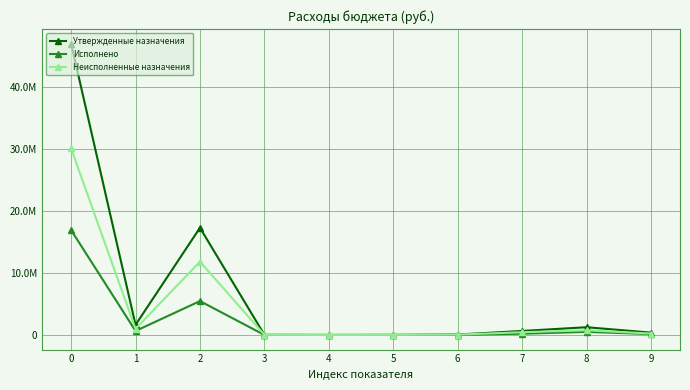

Which series has the largest total across all categories?

Утвержденные назначения